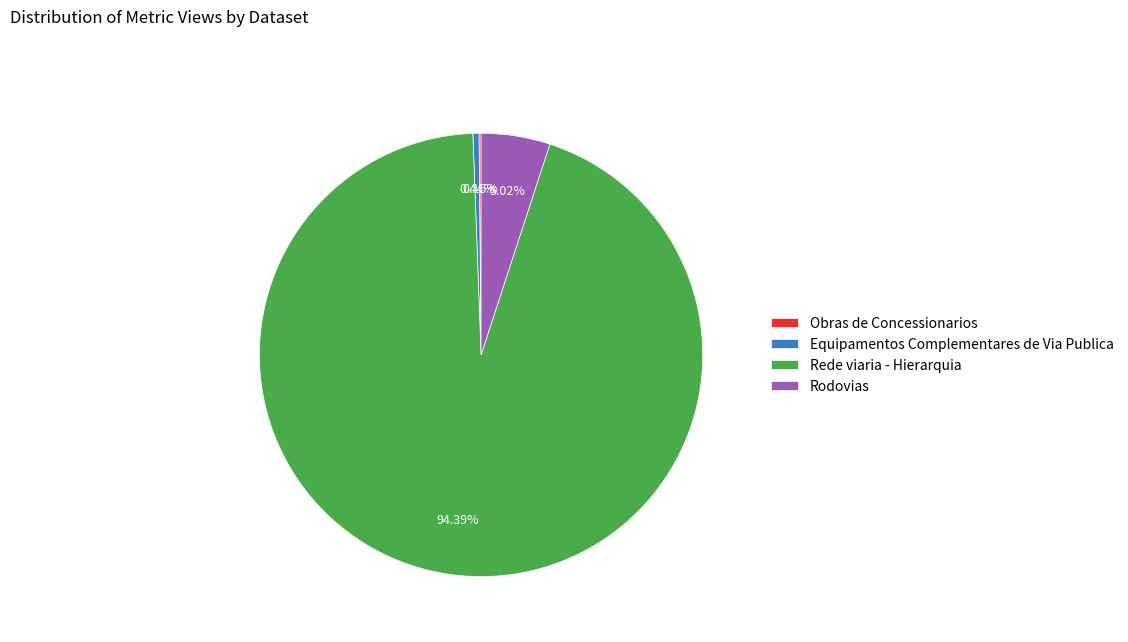

Do Equipamentos Complementares de Via Publica and Rede viaria - Hierarquia together represent more than half of the pie?

Yes